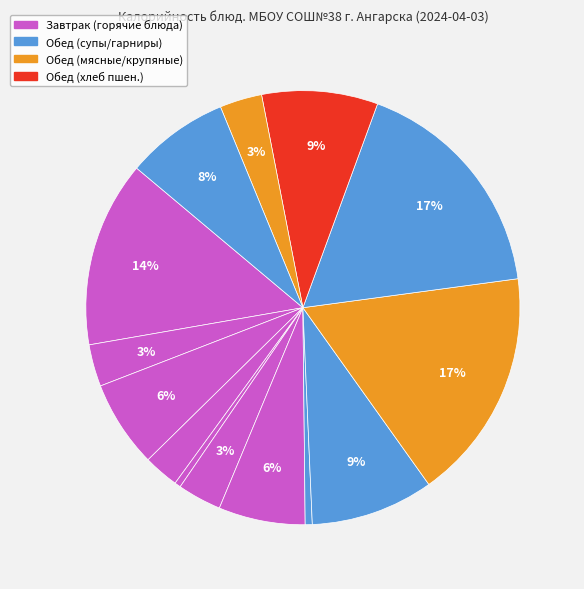

How many segments does this pie chart have?

14